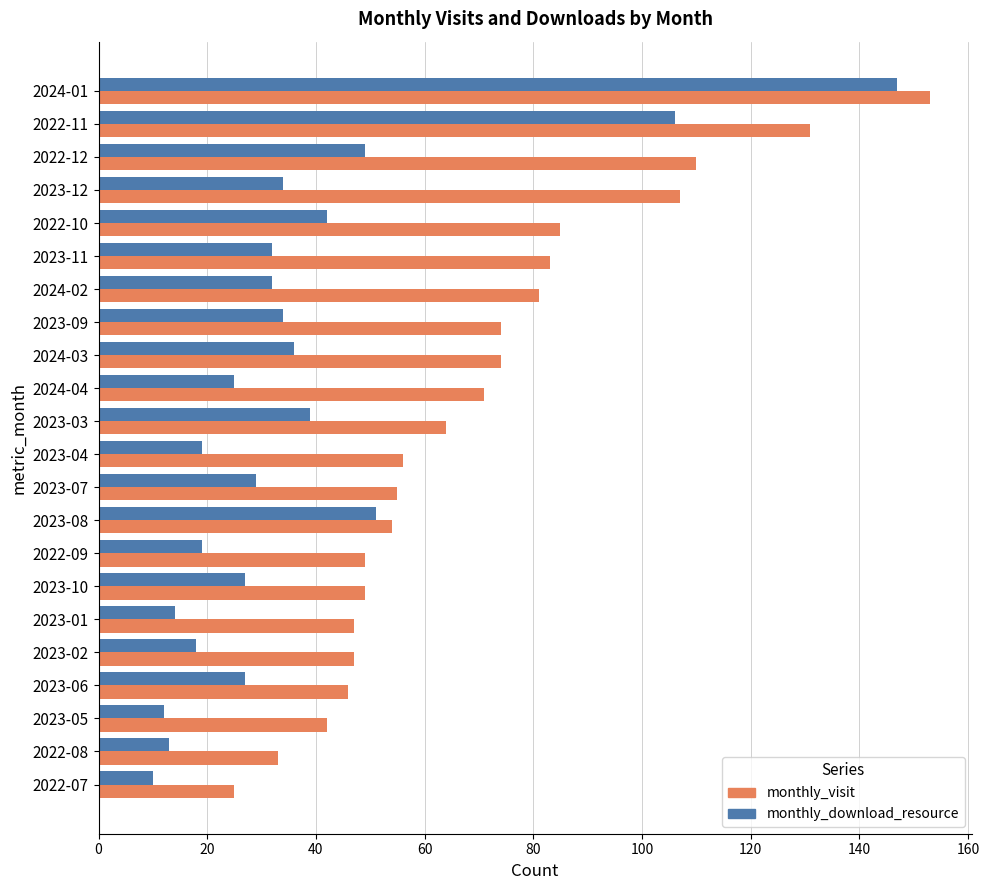

List the series in order of their peak value, highest first.

monthly_visit, monthly_download_resource